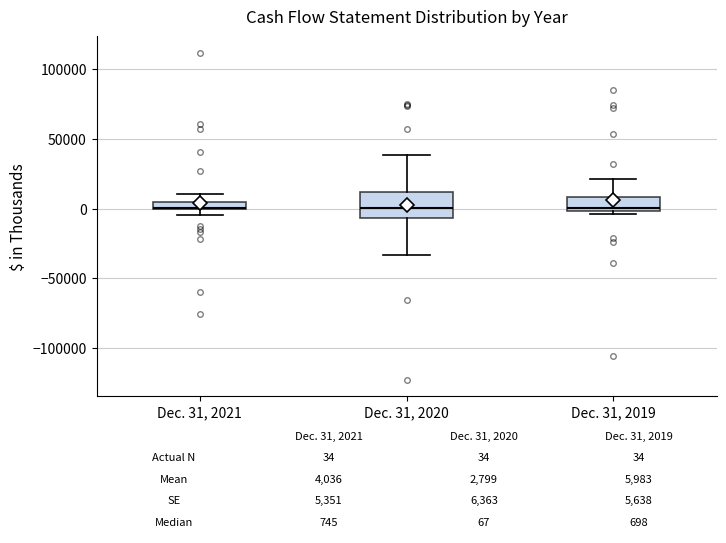

Which box is the tallest, from its lower edge to its upper edge?

Dec. 31, 2020